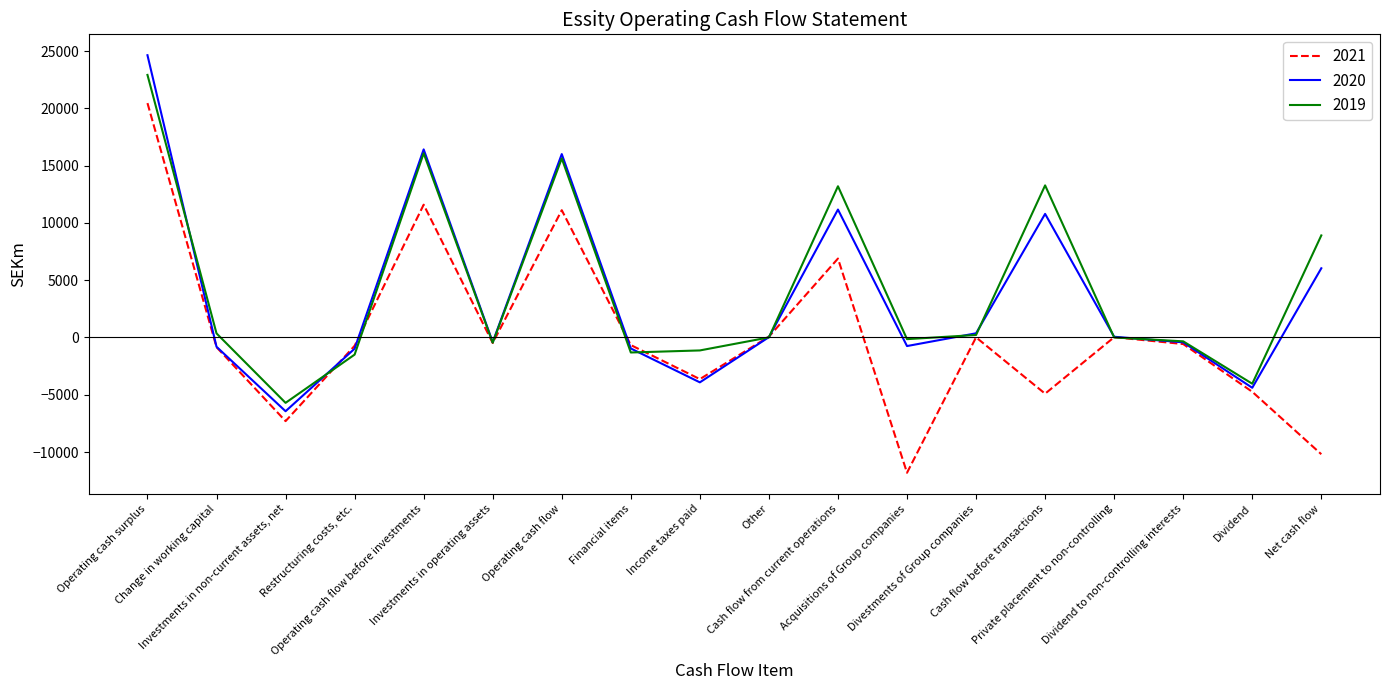

What value does the 2020 series have at Restructuring costs, etc.?

-977